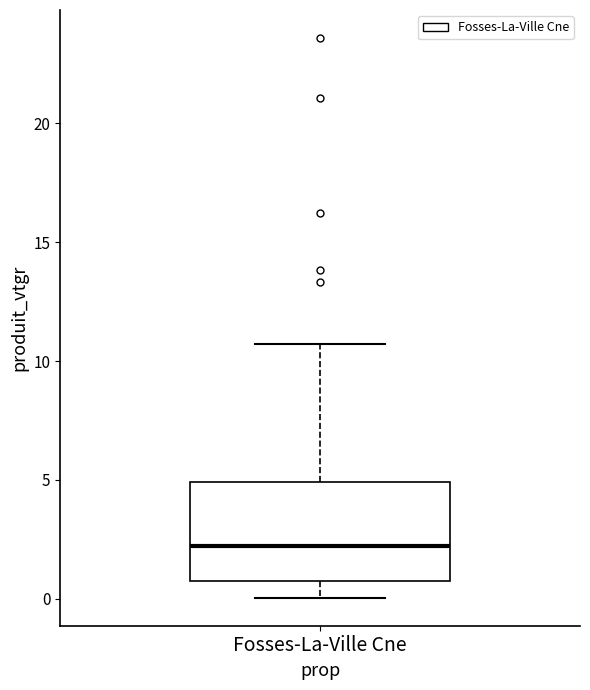

Where does the median line of the box for Fosses-La-Ville Cne sit on the y-axis? The values are not printed on the chart, so give them approximately, as read against the axis.

2.0